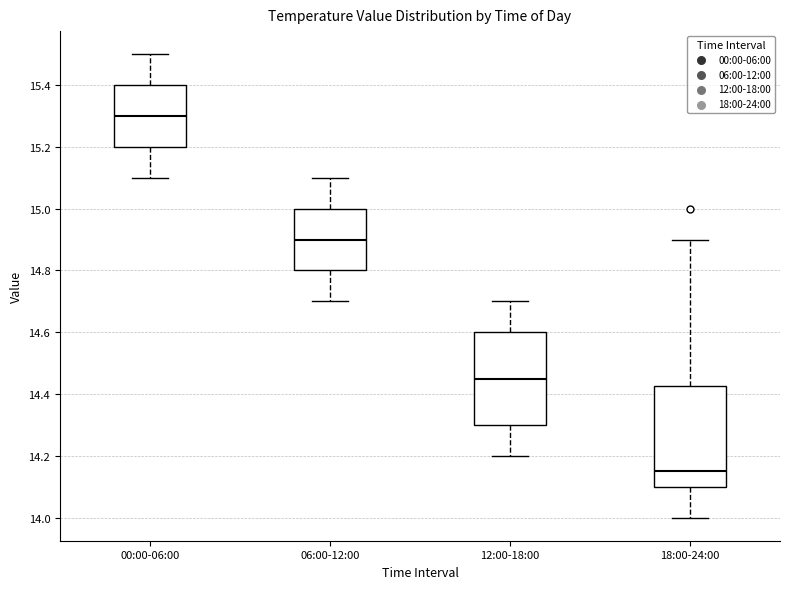

Comparing the boxes themselves (not the whiskers), which one is the tallest?

18:00-24:00